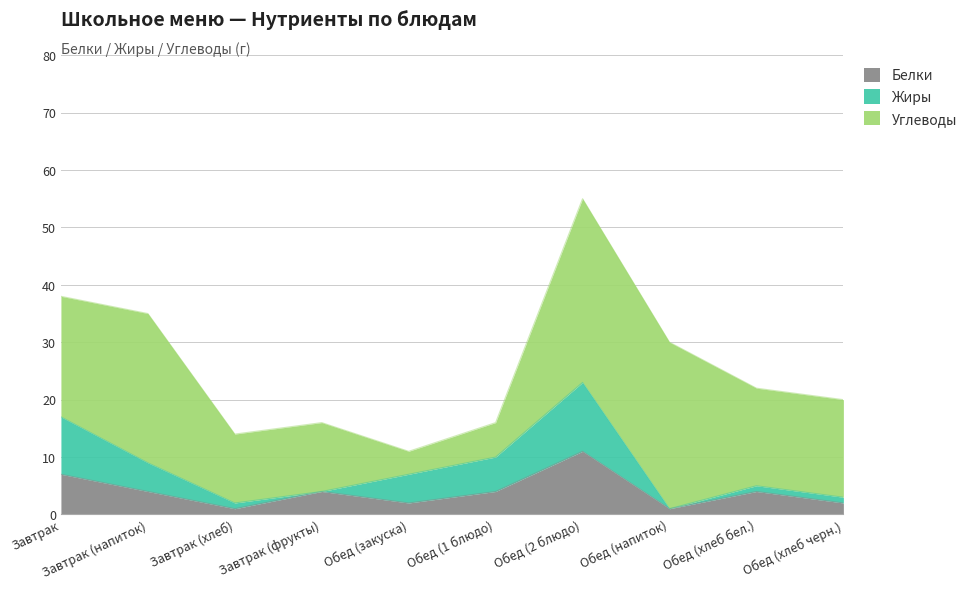

After their last crossing, which series has the higher values: Жиры or Белки?

Белки